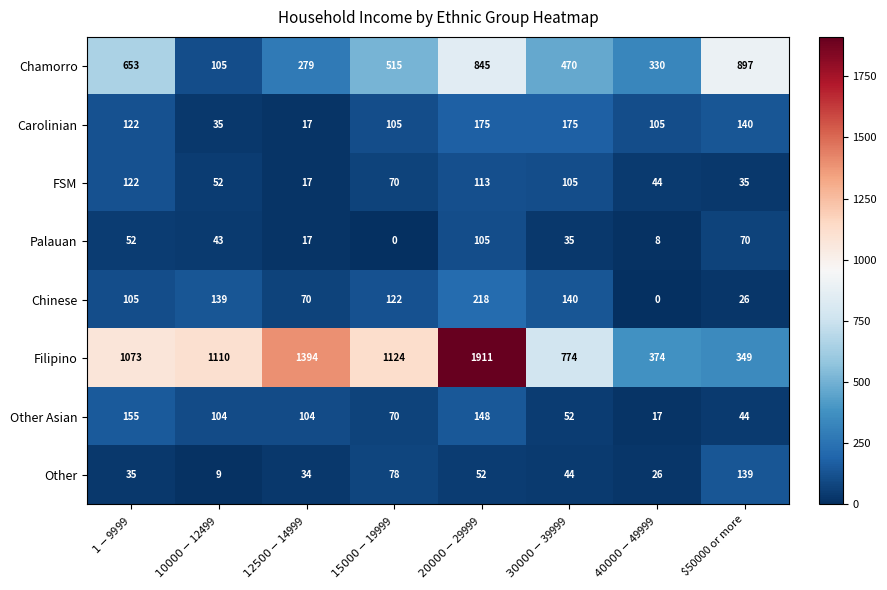

True or false: Chinese has a value of 26 at $50000 or more.

True